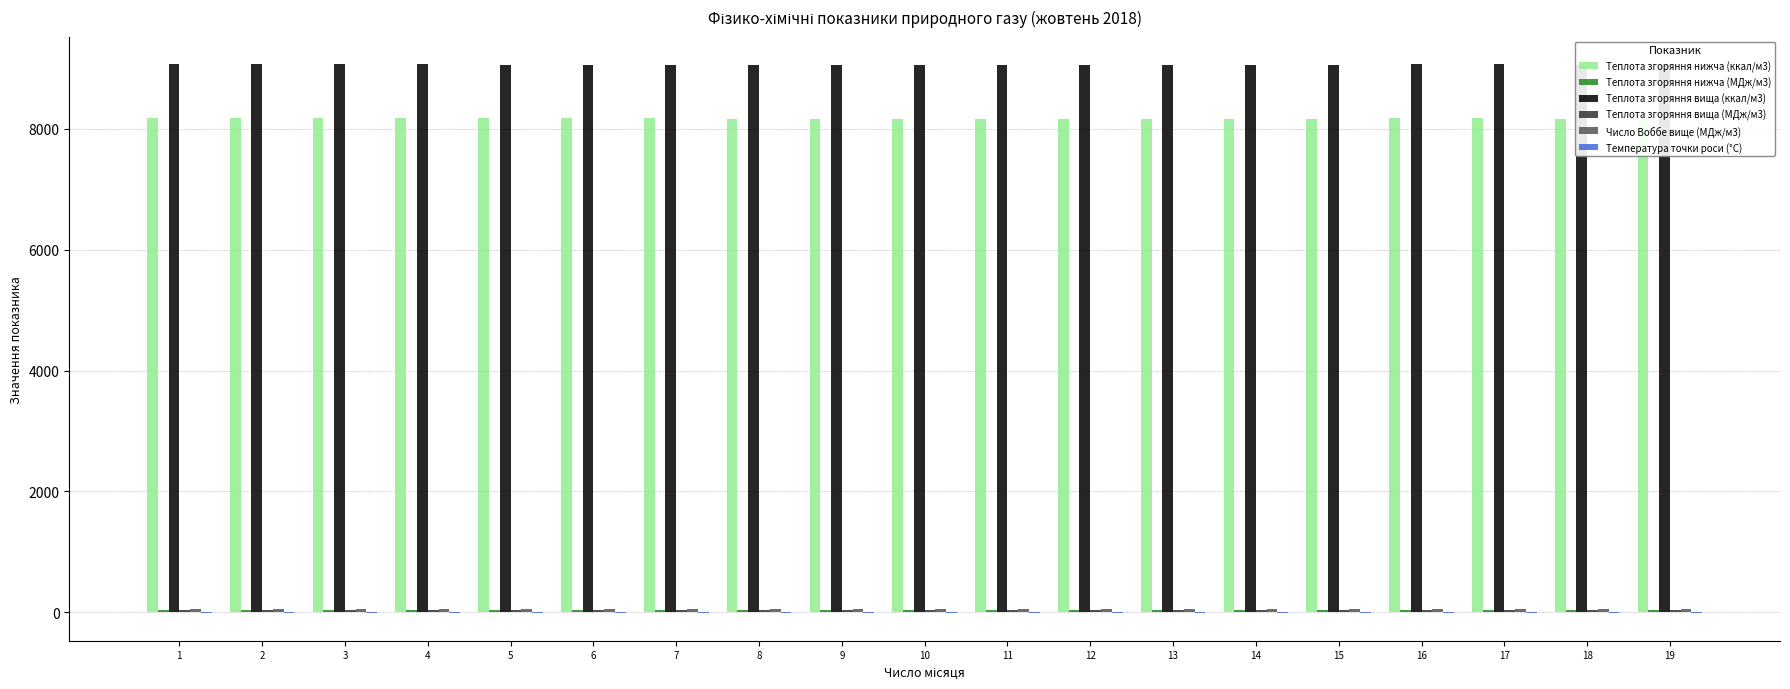

What is the greatest value displayed?

9073.8